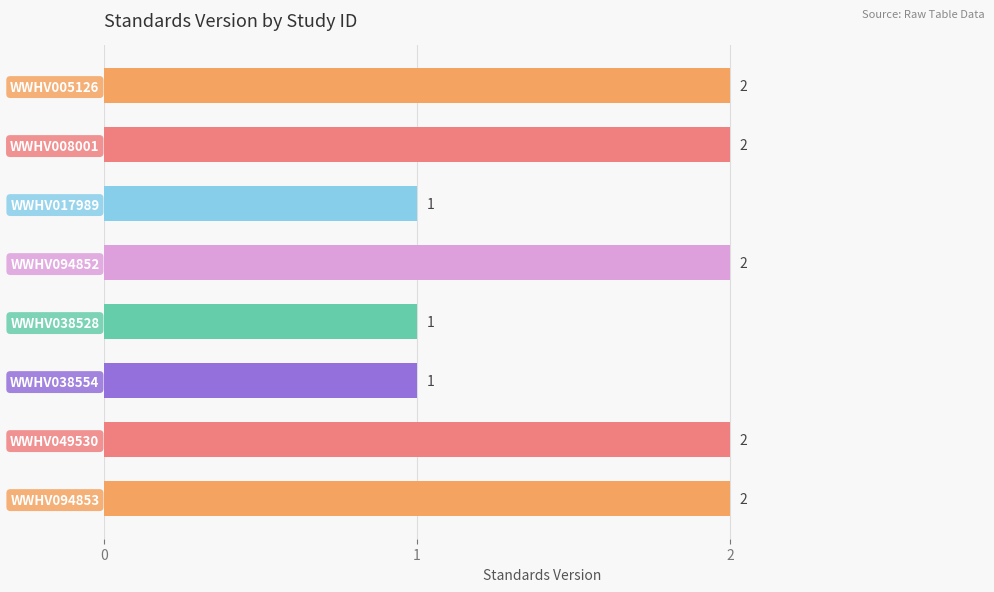

The value at WWHV094853 is 2. True or false?

True